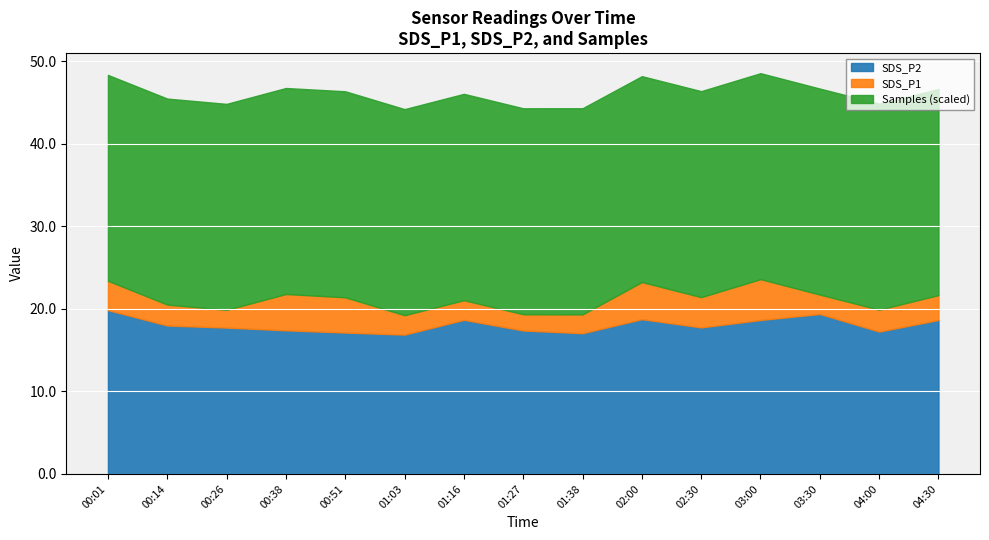

What is the label of the 2nd point from the left?

00:14